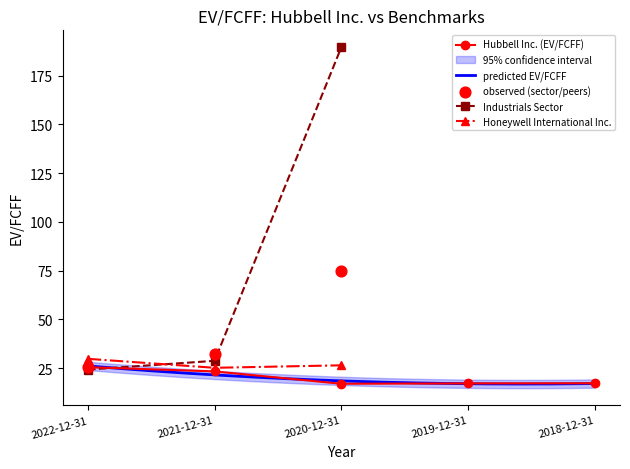

Which series reaches the maximum Y coordinate?

Industrials Sector